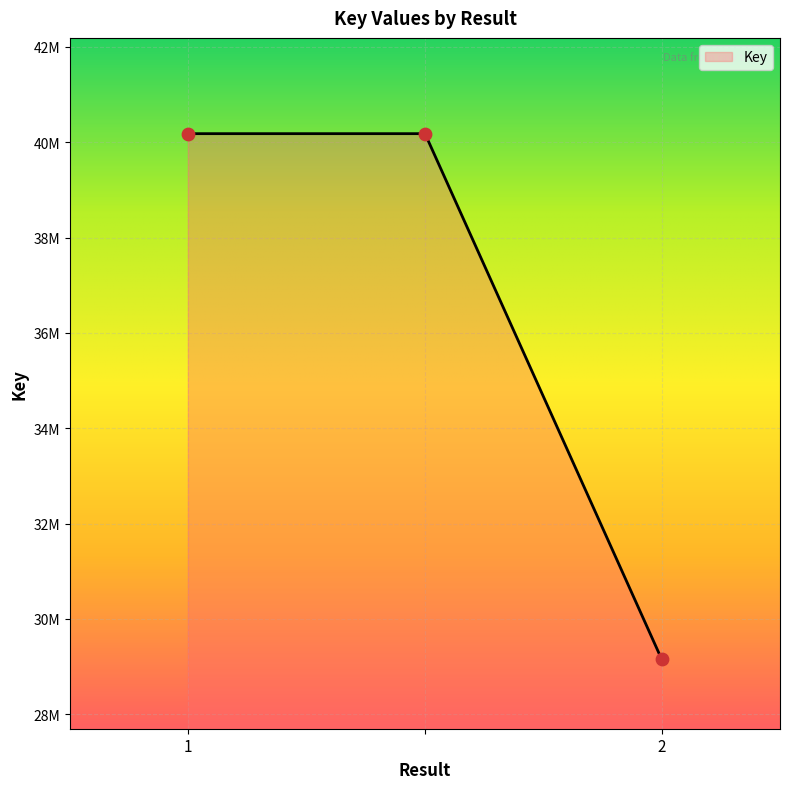

Does the chart have visible grid lines?

Yes